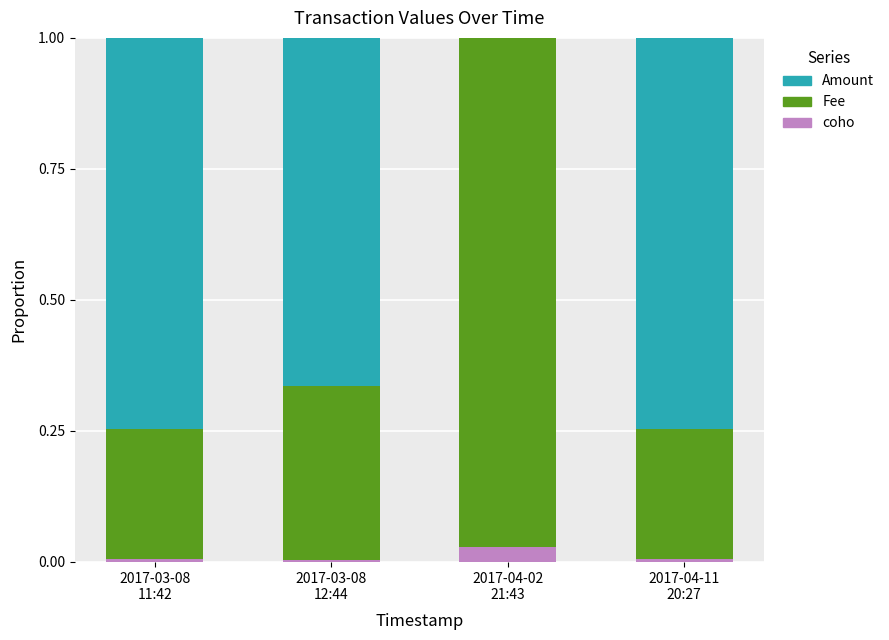

What are all the series names shown in the legend?

Amount, Fee, coho